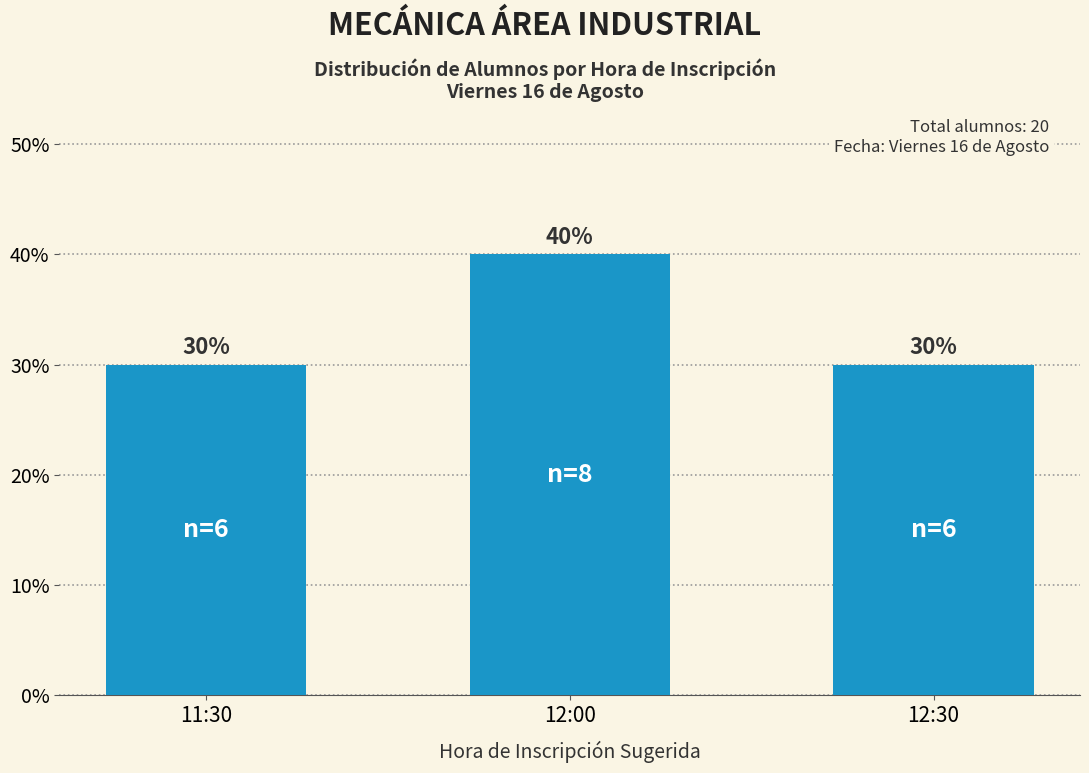

Reading right to left, extract all data points from this chart.

12:30=30	12:00=40	11:30=30